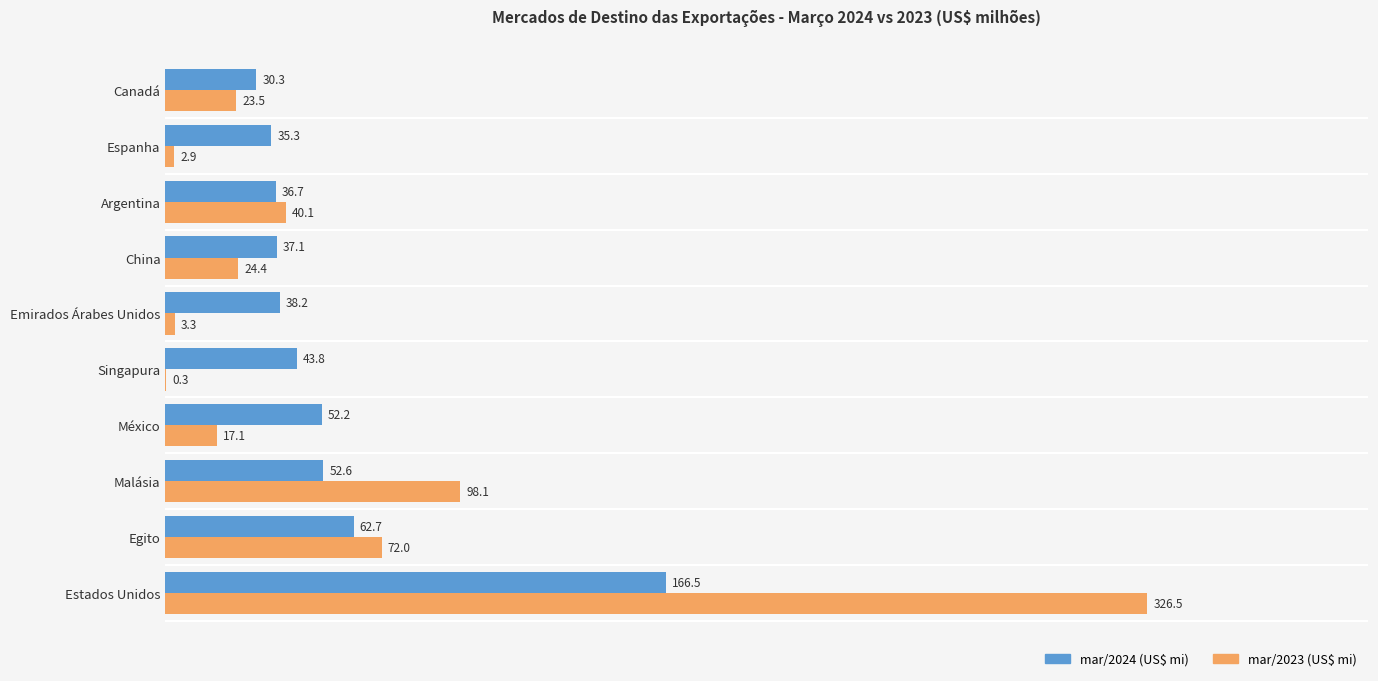

What is the approximate value of mar/2024 (US$ mi) at Malásia?

52.6